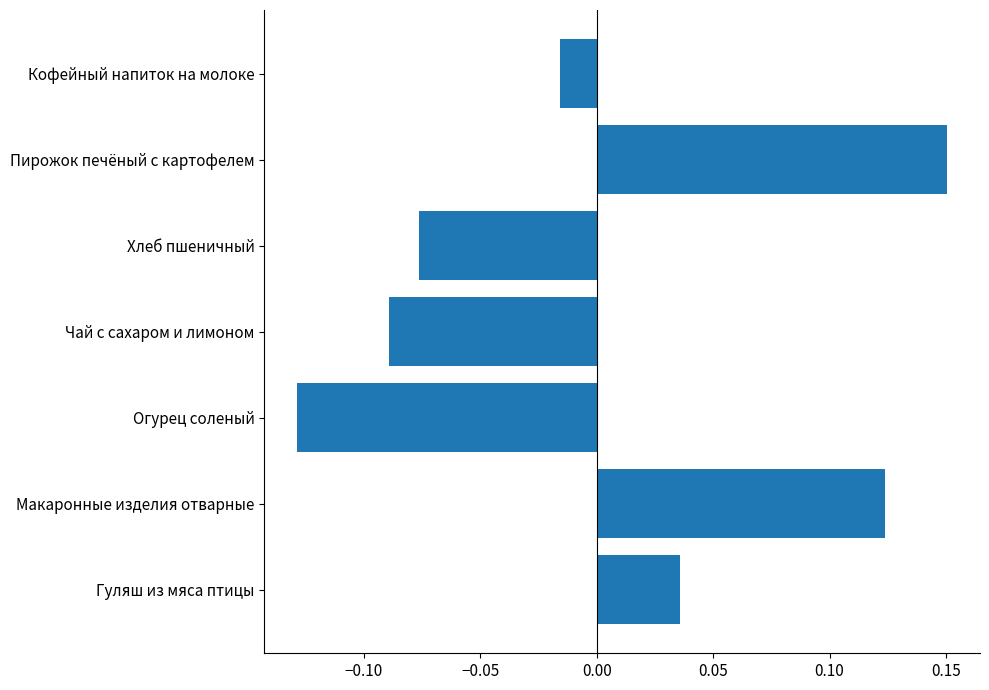

How many values are below zero?

4